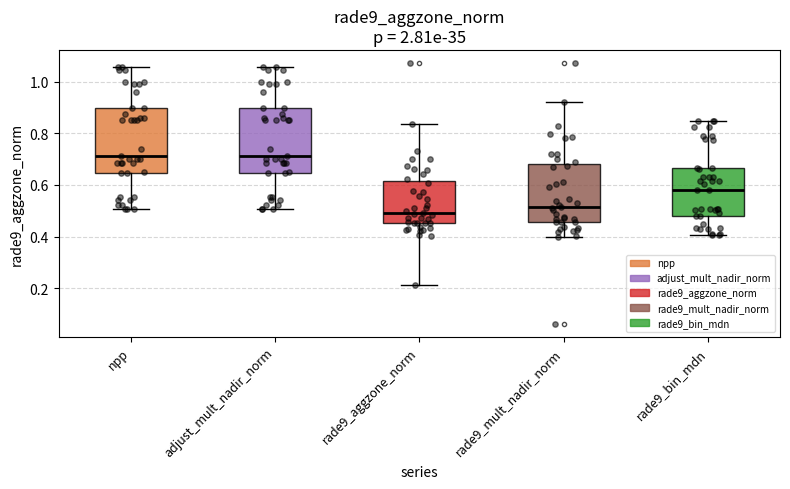

Reading left to right, transcribe this box plot: for each box, give where its median line is, the range the box spans, and where its two whiskers end, as read against the y-axis. The values are not printed on the chart, so give them approximately, as read against the axis.

npp: median 0.72, box 0.64 to 0.90, whiskers 0.50 to 1.06
adjust_mult_nadir_norm: median 0.72, box 0.64 to 0.90, whiskers 0.50 to 1.06
rade9_aggzone_norm: median 0.50, box 0.46 to 0.62, whiskers 0.22 to 0.84
rade9_mult_nadir_norm: median 0.52, box 0.46 to 0.68, whiskers 0.40 to 0.92
rade9_bin_mdn: median 0.58, box 0.48 to 0.66, whiskers 0.40 to 0.84